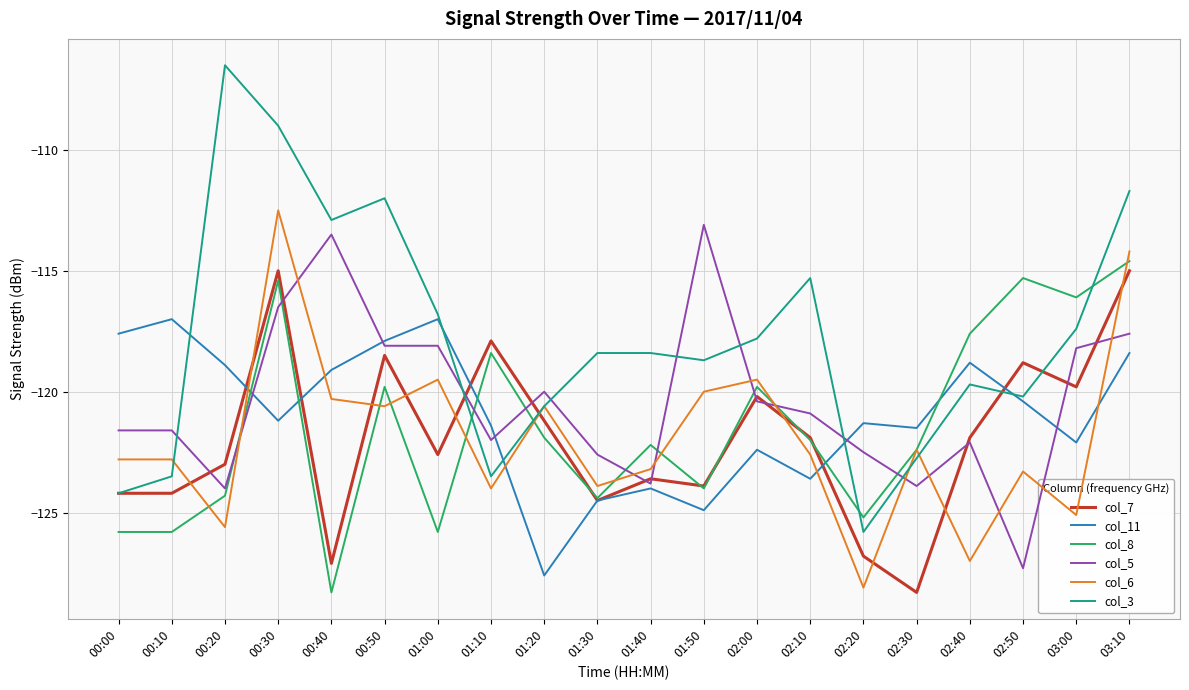

What is the approximate value of col_5 at 01:50?

-113.1